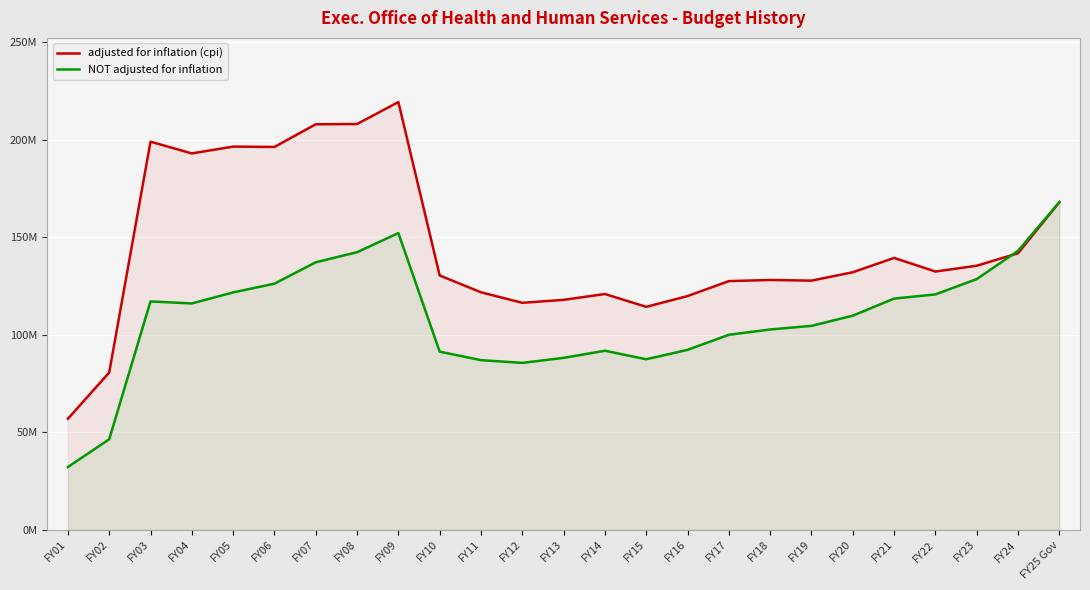

How many lines are shown in the chart?

2